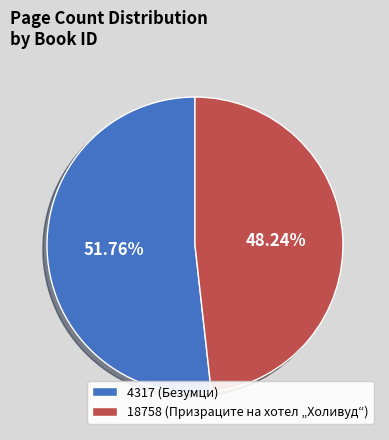

Approximately how many times larger is the value at 4317 compared to 18758?

1.1